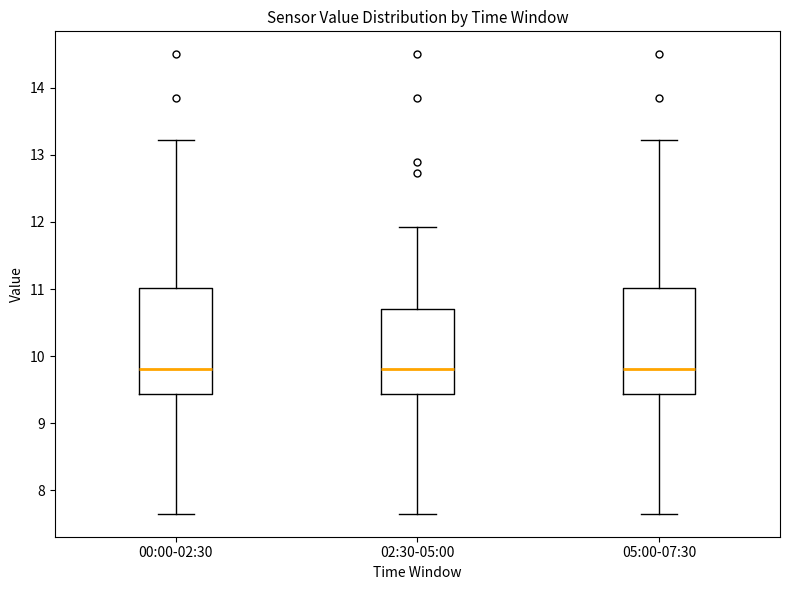

Reading left to right, read every box against the y-axis: the position of its median line, the range the box covers, and the ends of its whiskers. The values are not printed on the chart, so give them approximately, as read against the axis.

00:00-02:30: median 9.8, box 9.4 to 11.0, whiskers 7.7 to 13.2
02:30-05:00: median 9.8, box 9.4 to 10.7, whiskers 7.7 to 11.9
05:00-07:30: median 9.8, box 9.4 to 11.0, whiskers 7.7 to 13.2